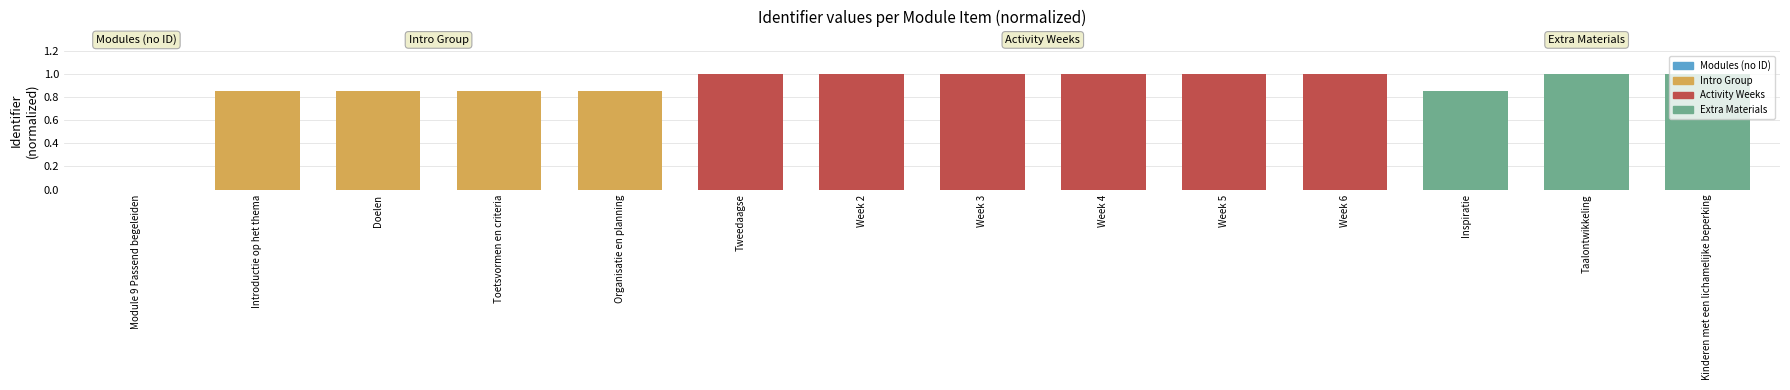

What is the sum of all values?

12.3